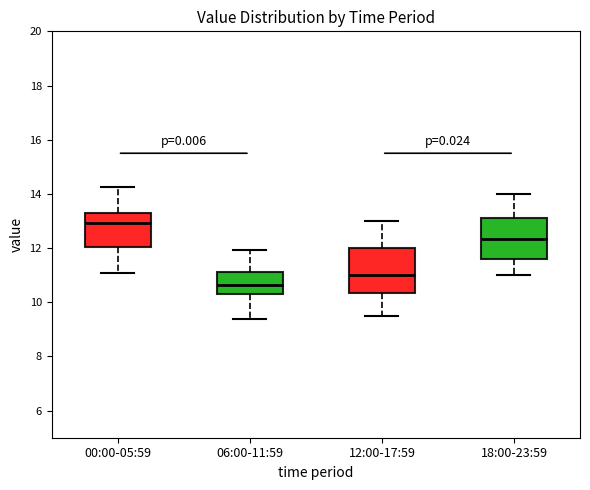

Which box has the lowest median line?

06:00-11:59